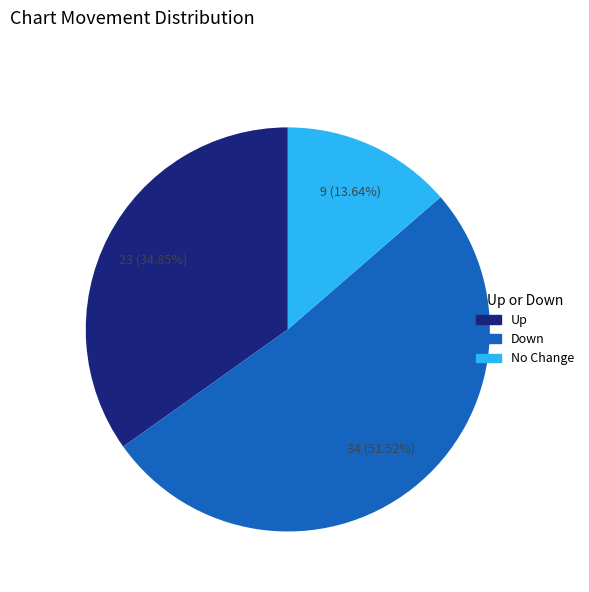

Does any single category account for the majority?

Yes